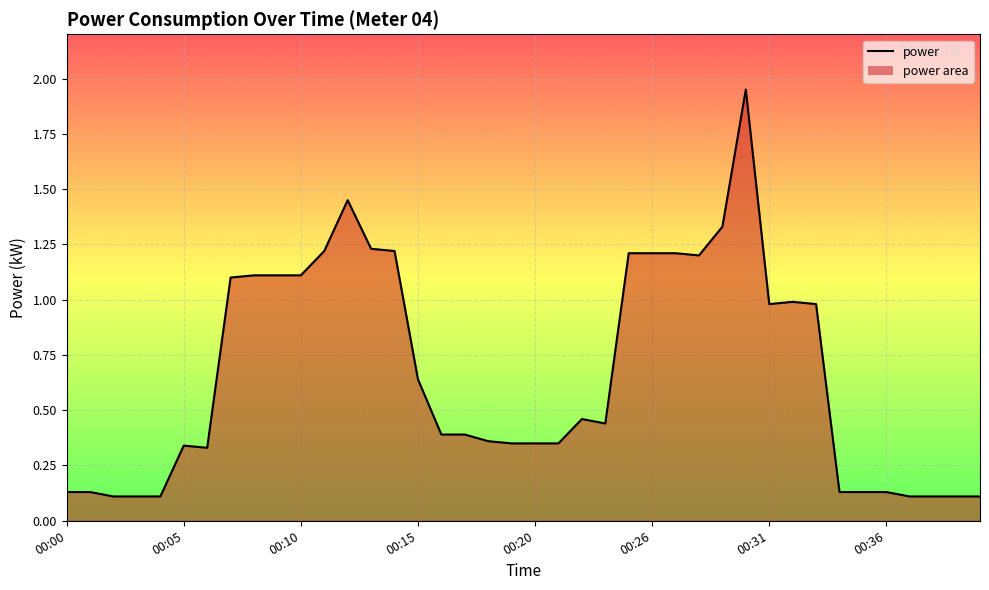

What is the difference between the maximum and minimum values?

1.8